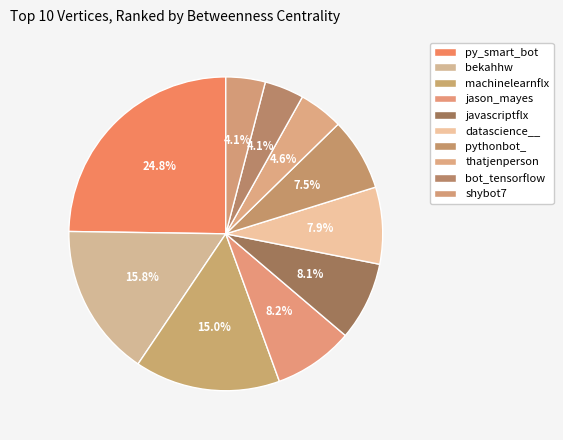

Rank the categories by value from lowest to highest.

bot_tensorflow, shybot7, thatjenperson, pythonbot_, datascience__, javascriptflx, jason_mayes, machinelearnflx, bekahhw, py_smart_bot